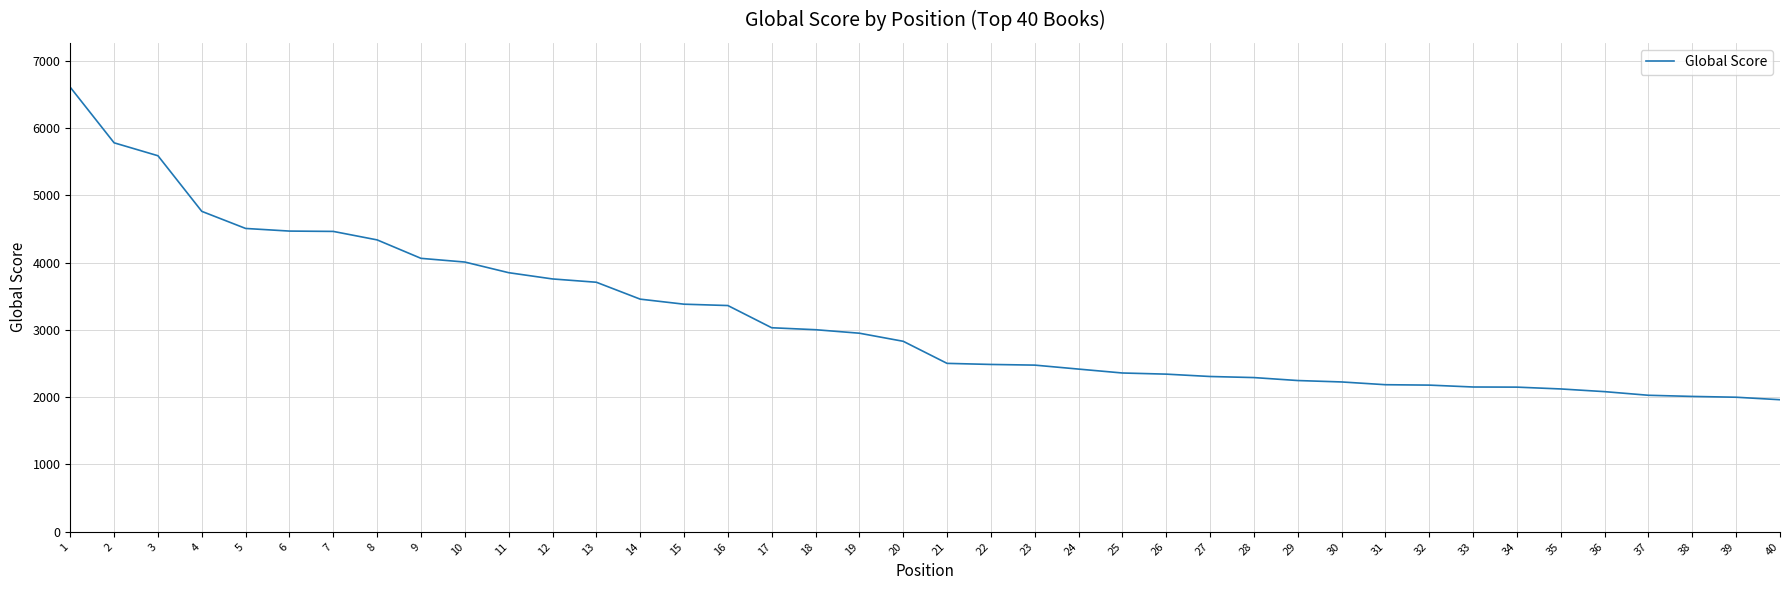

The value at 31 is 3808. True or false?

False